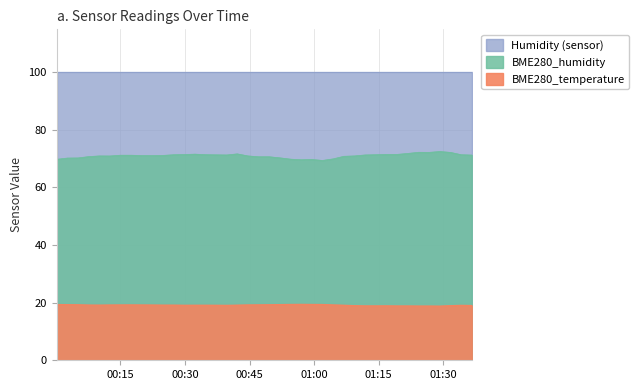

Is the value of BME280_temperature at 2021/07/16 01:06:54 greater than the value of BME280_humidity at 2021/07/16 00:00:10?

No